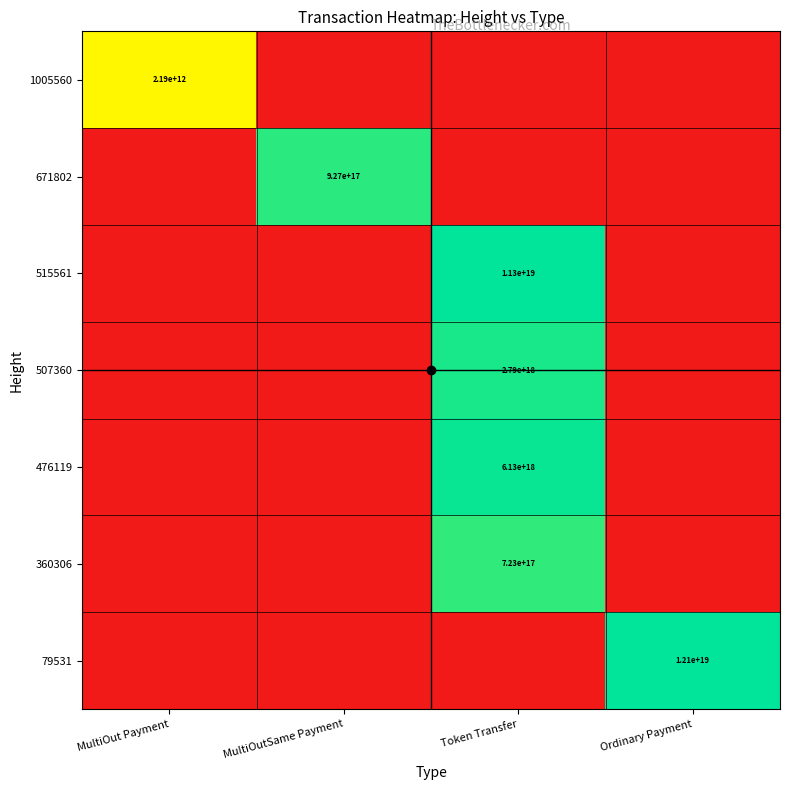

The value of 1005560 at MultiOut Payment is 2190000000000. True or false?

True